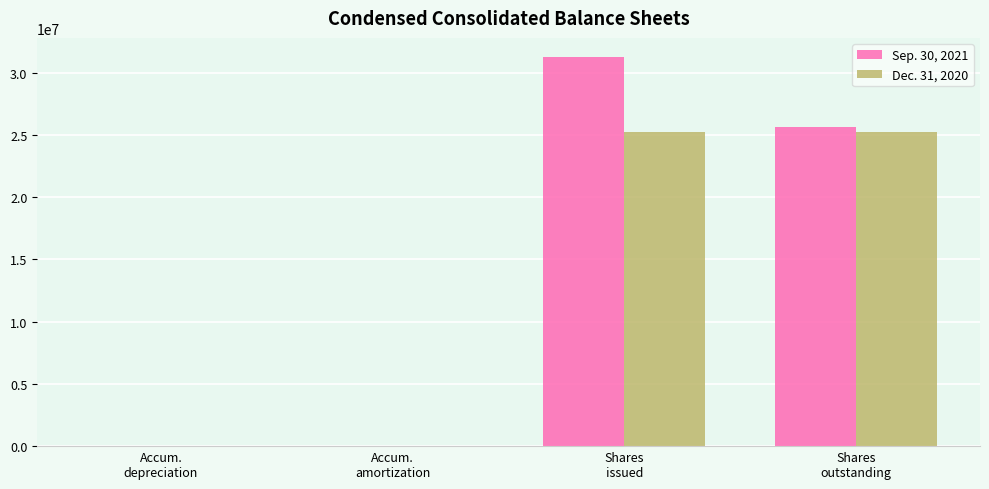

What is the average value of the Dec. 31, 2020 series?

12621387